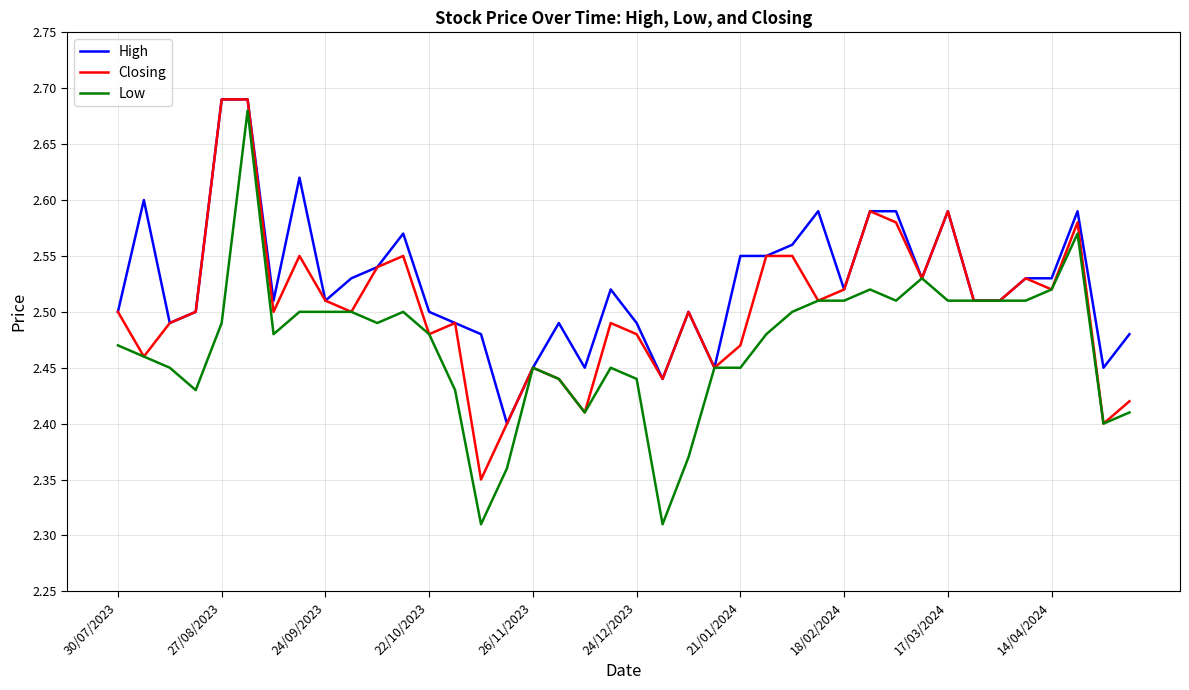

Which series has the largest total across all categories?

High